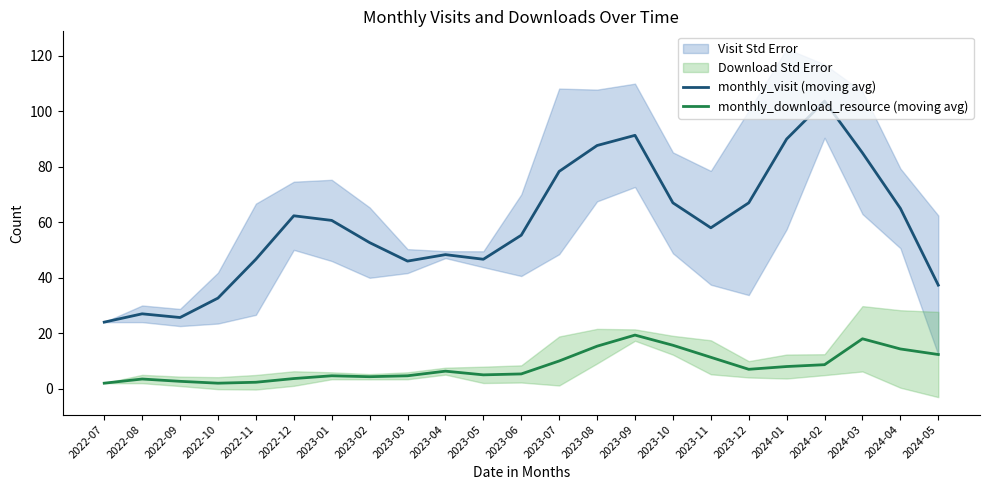

Does the chart display data point markers on the line(s)?

No